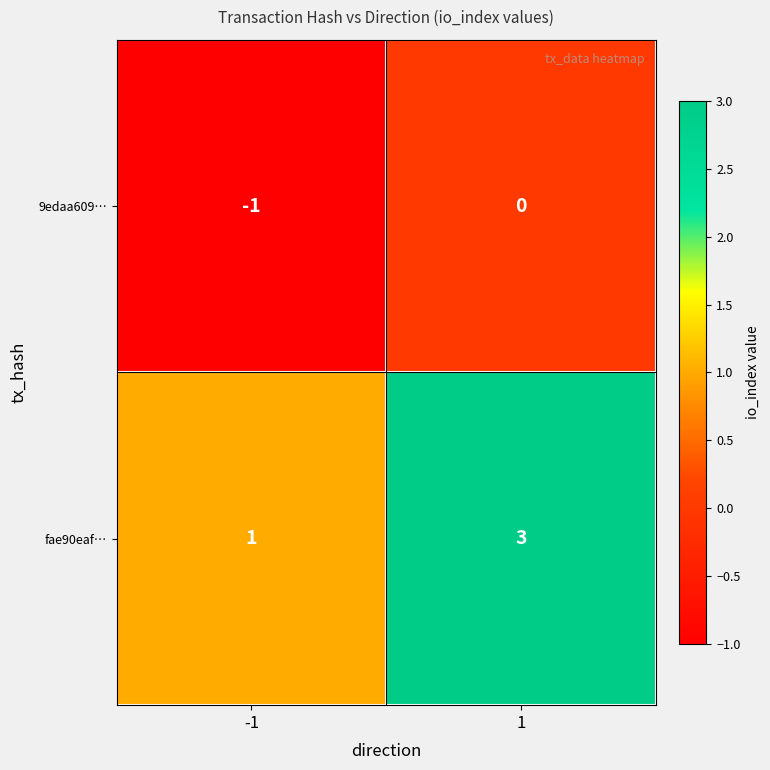

Reading left to right, extract all data points from this chart.

9edaa609…: -1	0
fae90eaf…: 1	3